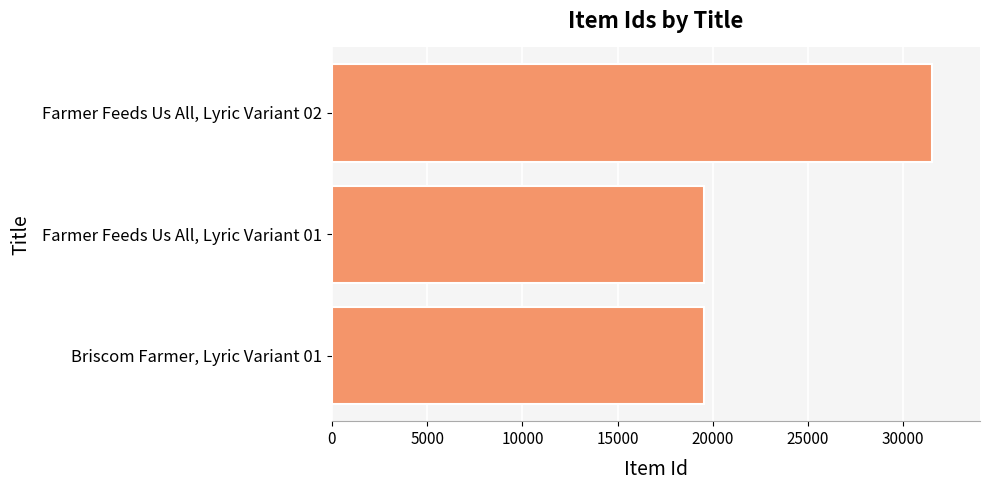

Approximately how many times larger is the value at Farmer Feeds Us All, Lyric Variant 01 compared to Farmer Feeds Us All, Lyric Variant 02?

0.6